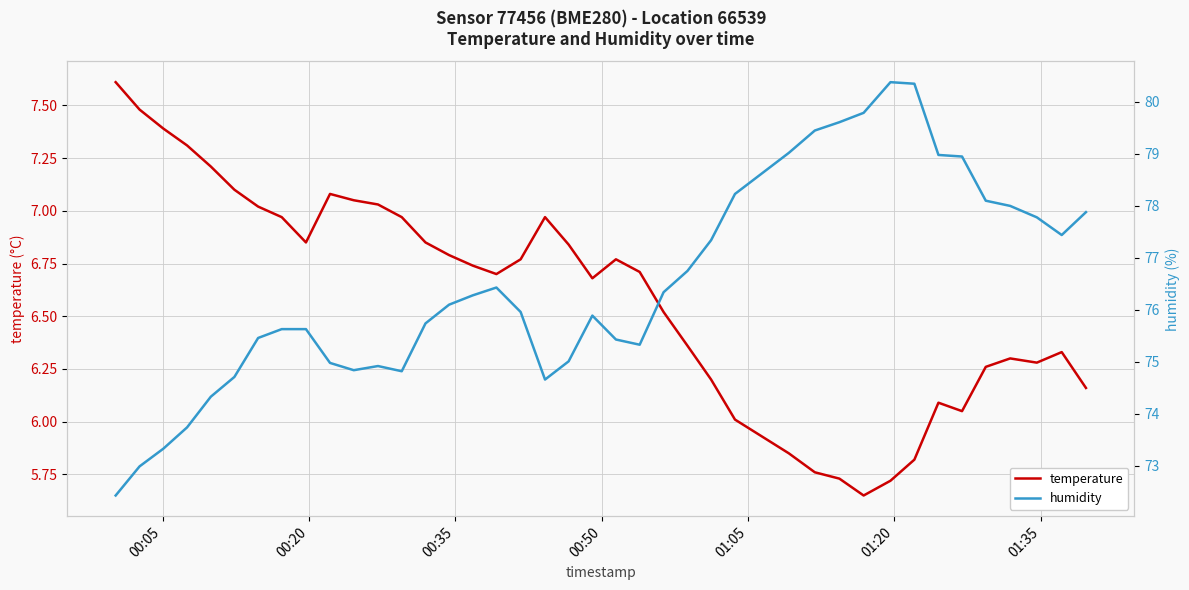

Which series has the largest total across all categories?

humidity